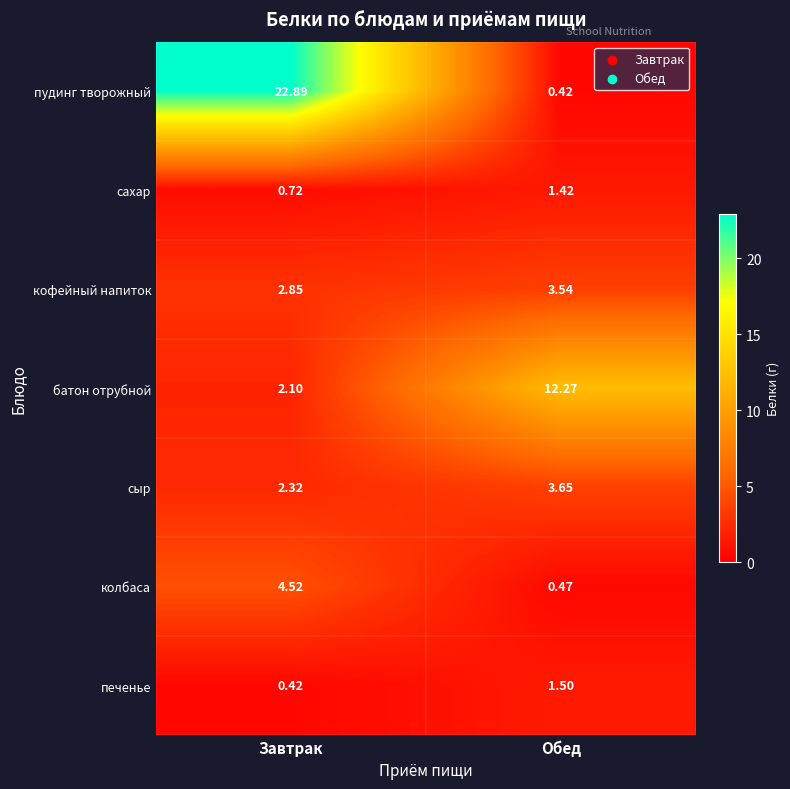

Is the value of сыр at Завтрак greater than the value of батон отрубной at Завтрак?

Yes